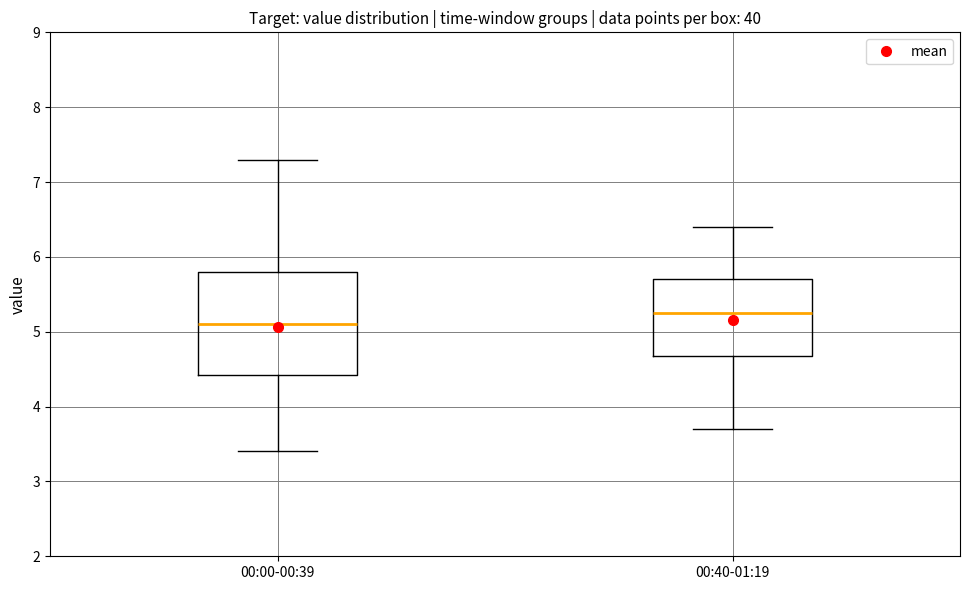

Where is the upper edge of the box for 00:00-00:39 on the y-axis? The values are not printed on the chart, so give them approximately, as read against the axis.

5.8